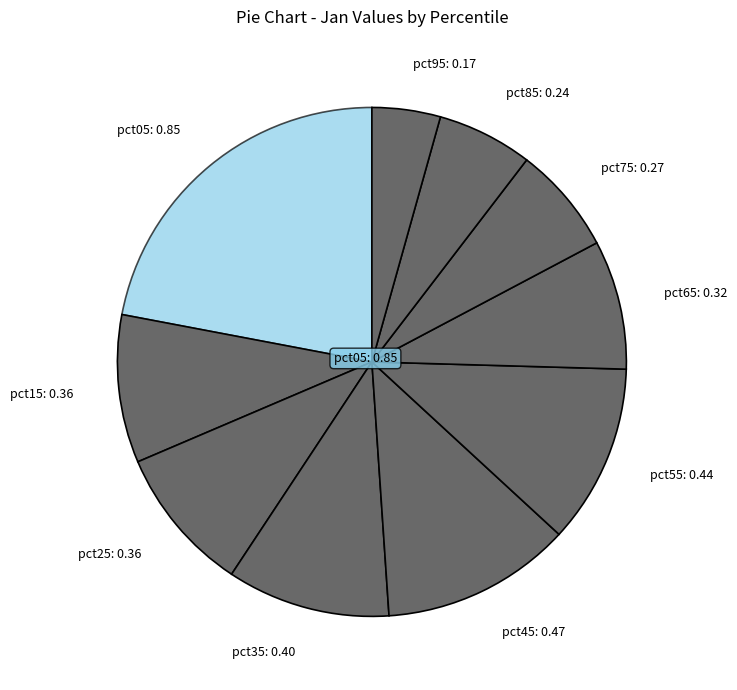

Is it true that pct85 is 1% of the pie?

False